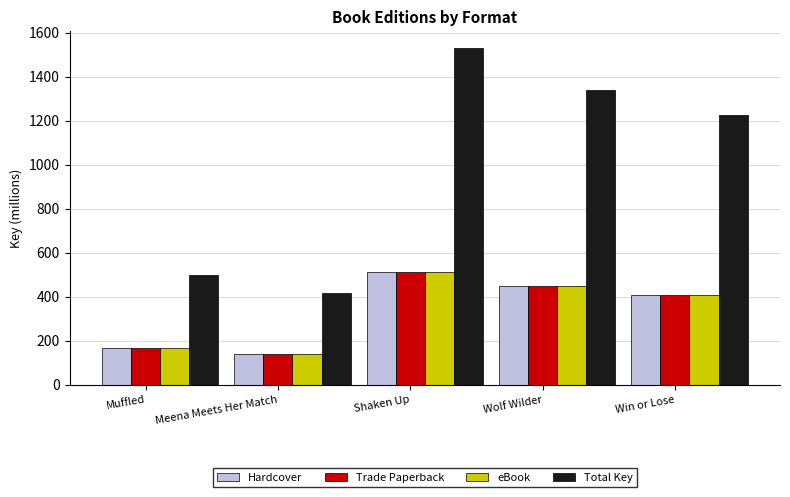

The value of Total Key at Meena Meets Her Match is 697.2. True or false?

False